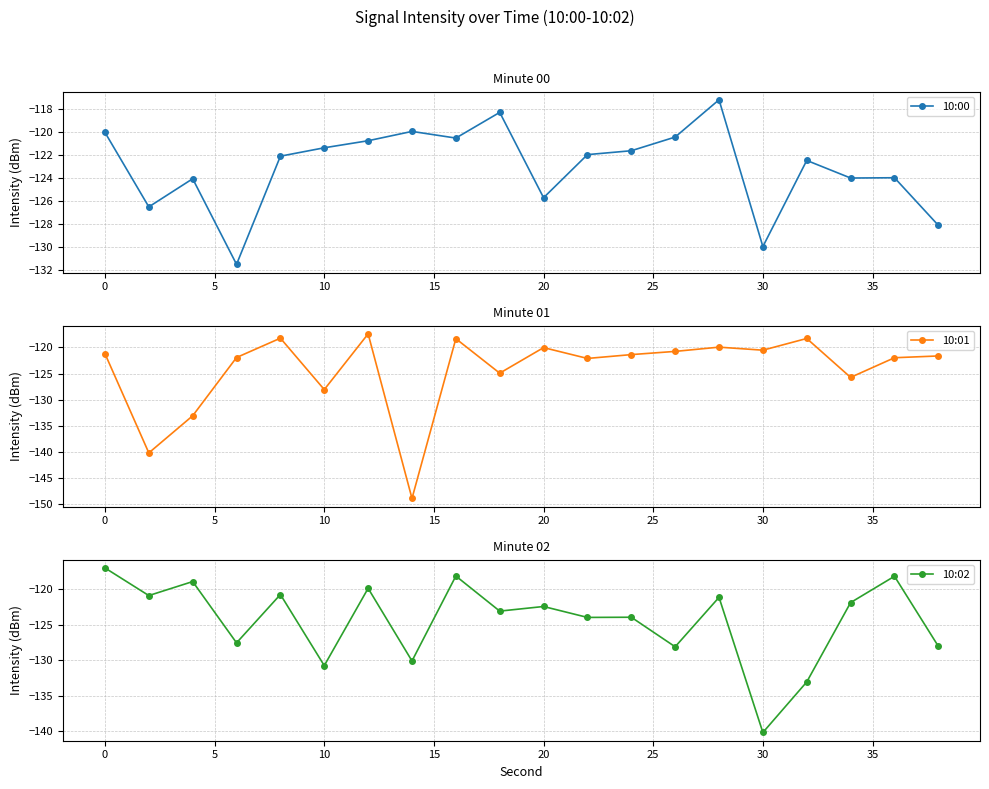

True or false: 10:00 has more than 1 points higher than both neighbors.

True